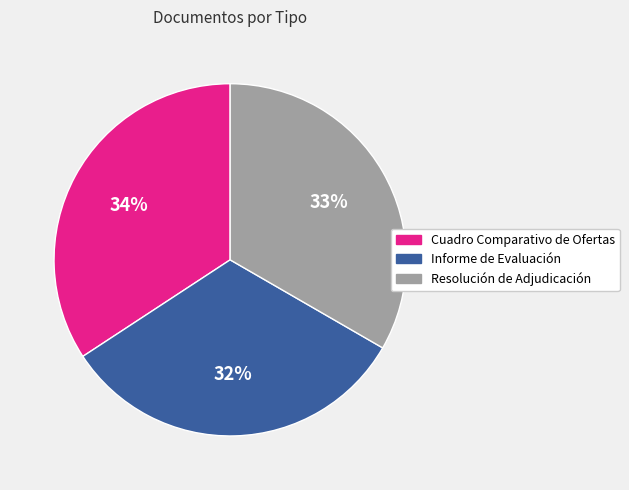

True or false: Resolución de Adjudicación accounts for 33% of the total.

True